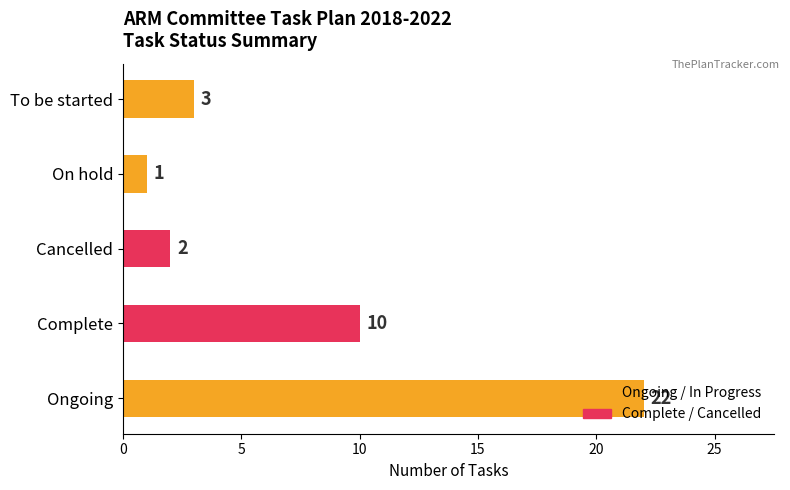

List the labels in order of value, largest first.

Ongoing, Complete, To be started, Cancelled, On hold